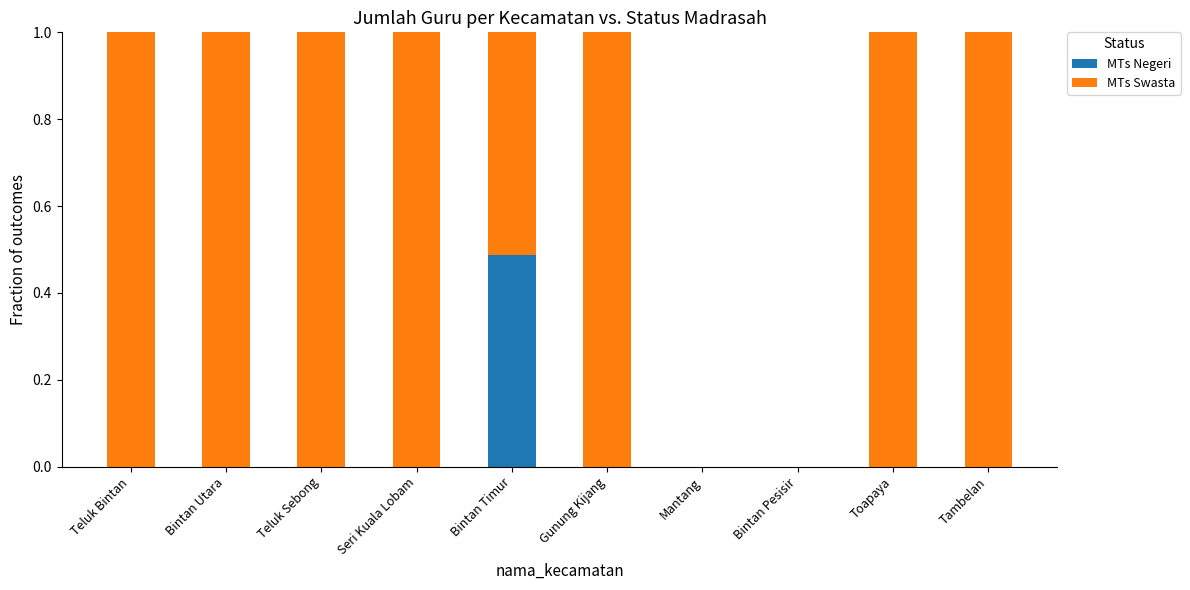

Which category has the highest value in the MTs Negeri series?

Bintan Timur